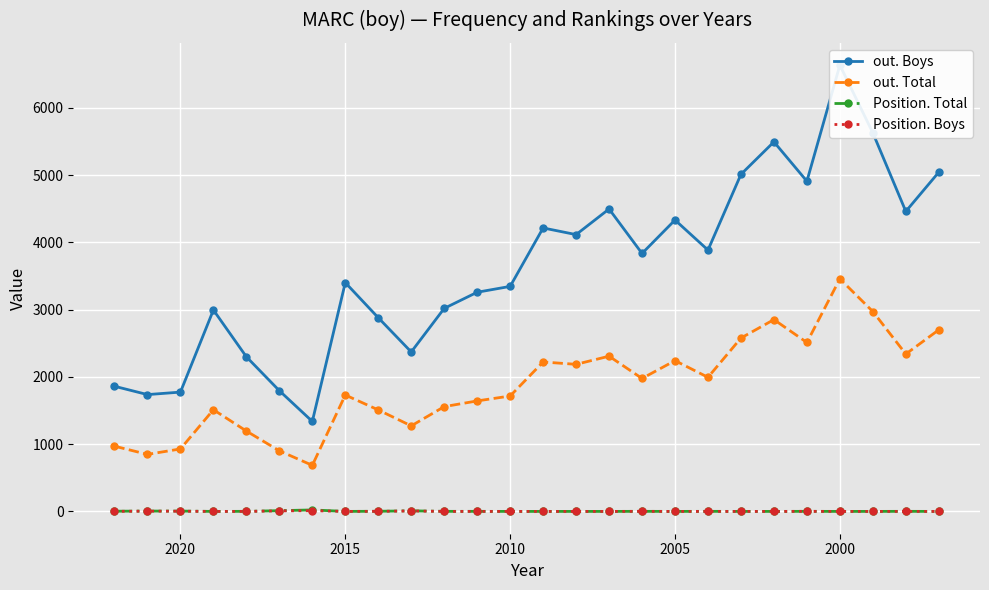

Where is Position. Boys nearest to the value 6?

2000